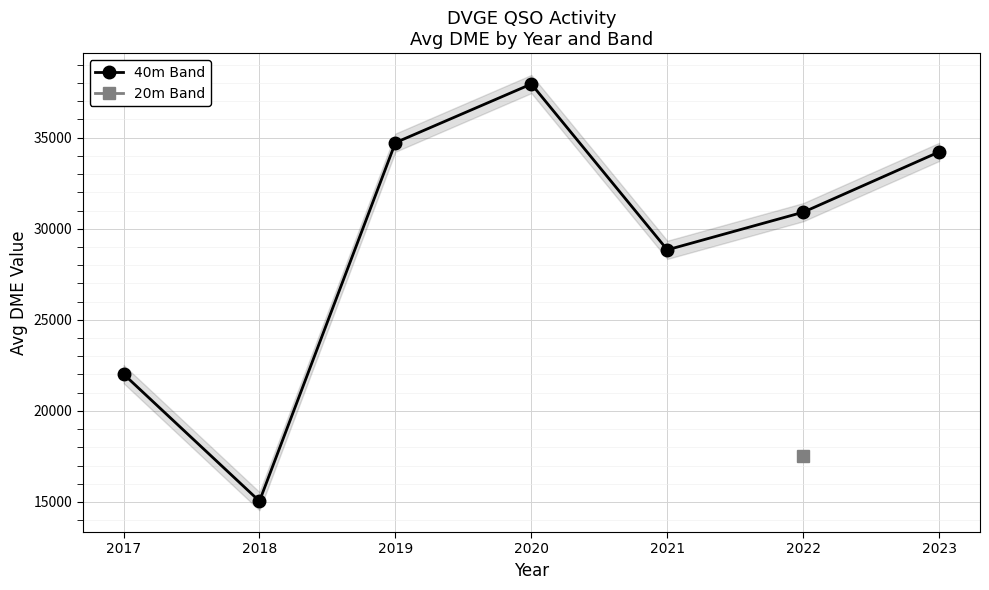

What is the ratio of the value at 2023 to the value at 2017?

1.6